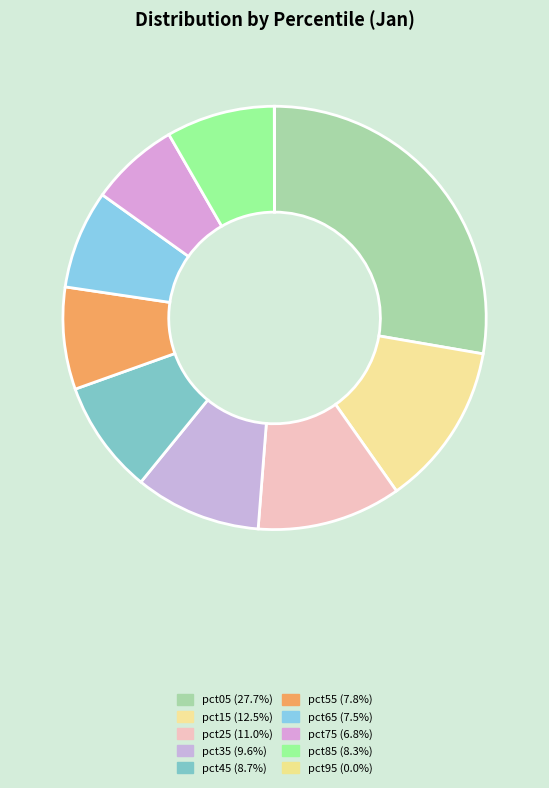

How many slices are in this pie chart?

10